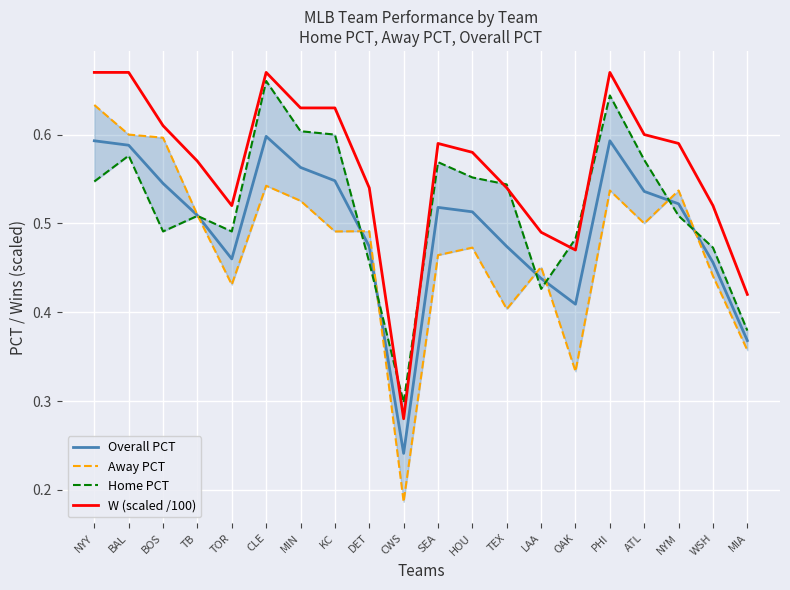

At which label does W (scaled /100) reach its minimum?

CWS